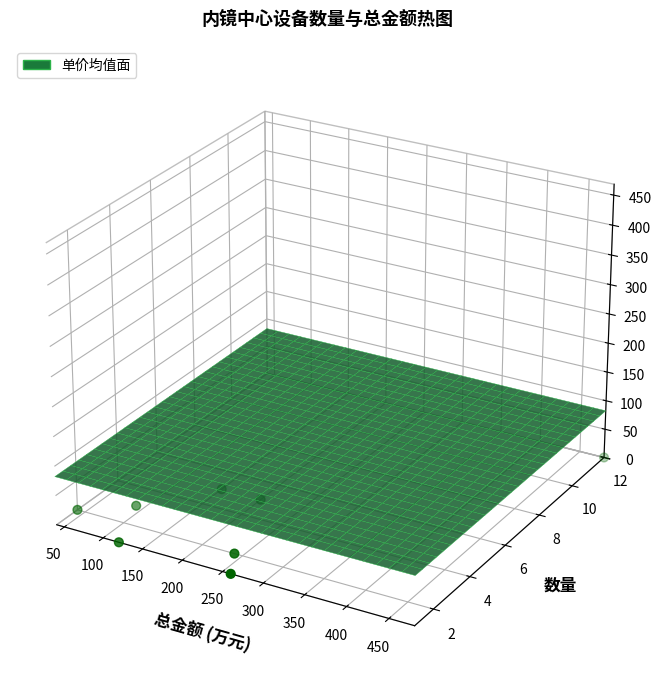

True or false: the data shows -0.0 at 150.

True